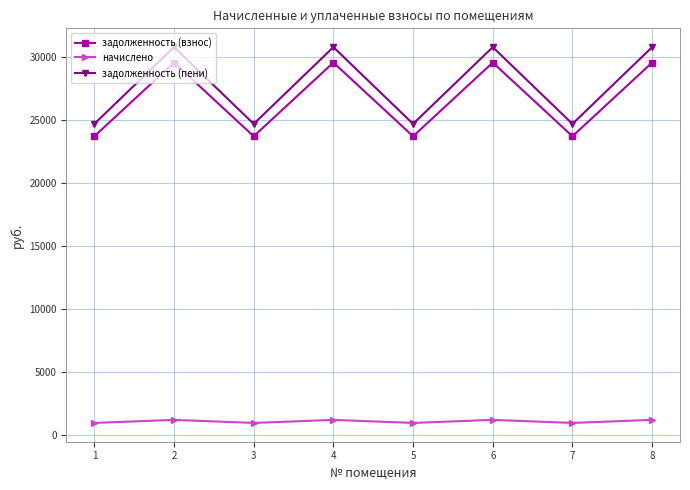

What is the minimum value for начислено?

980.9